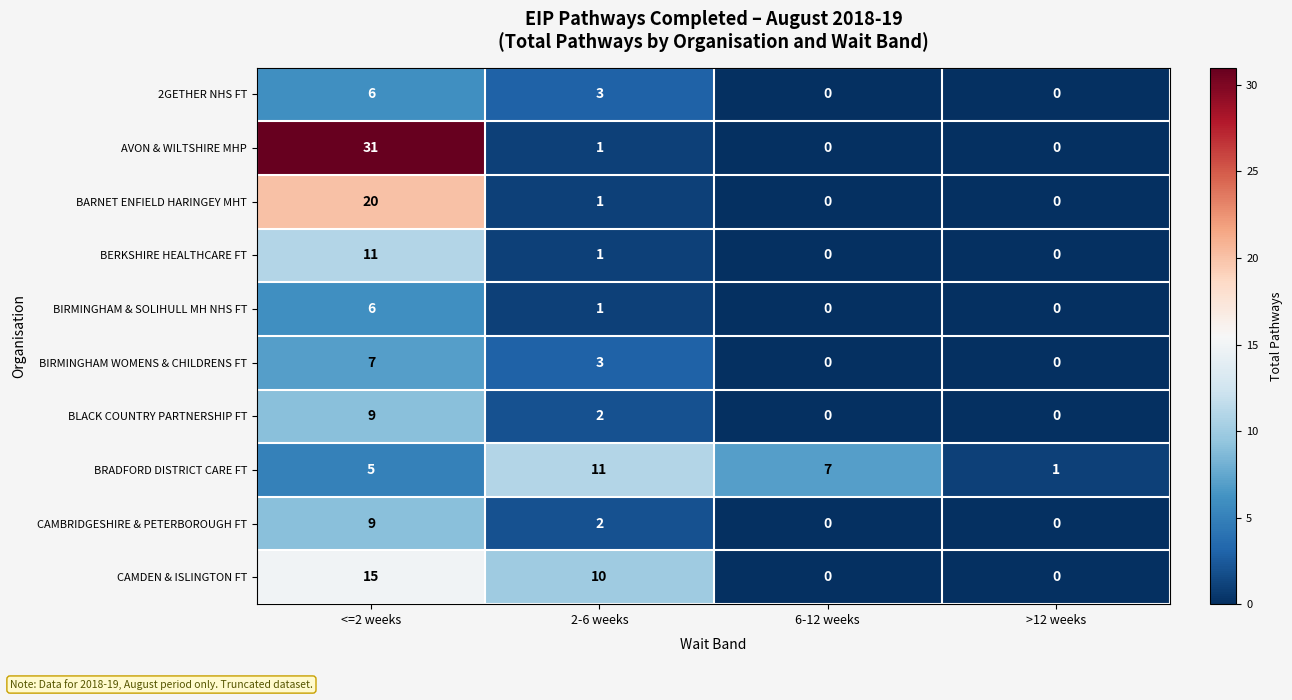

What is the average value of the CAMBRIDGESHIRE & PETERBOROUGH FT series?

3